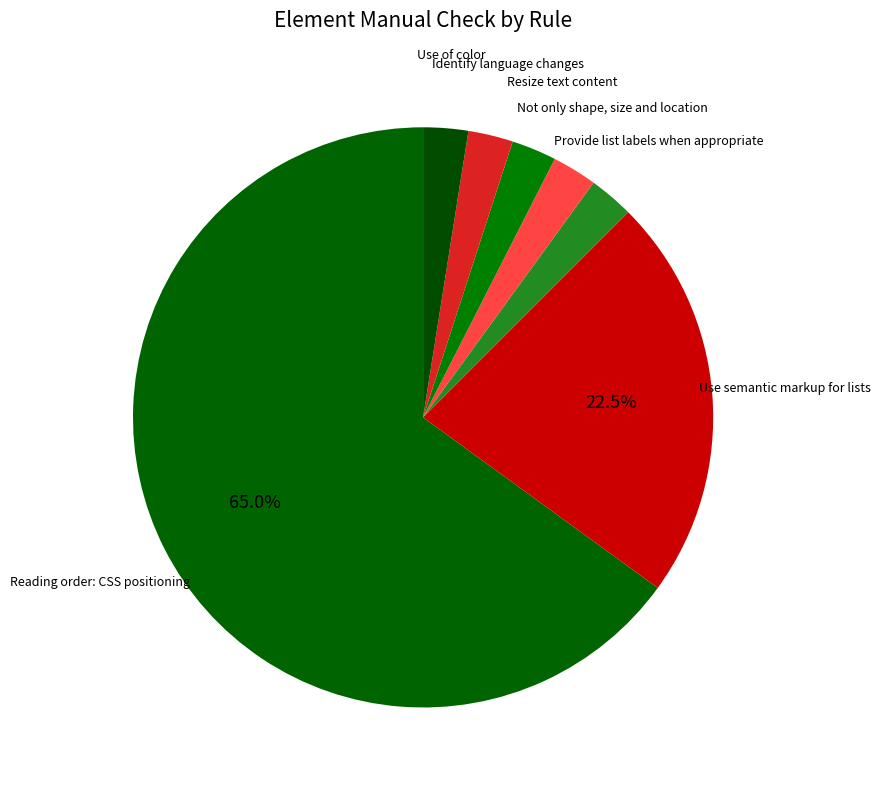

Which category accounts for the majority?

Reading order: CSS positioning